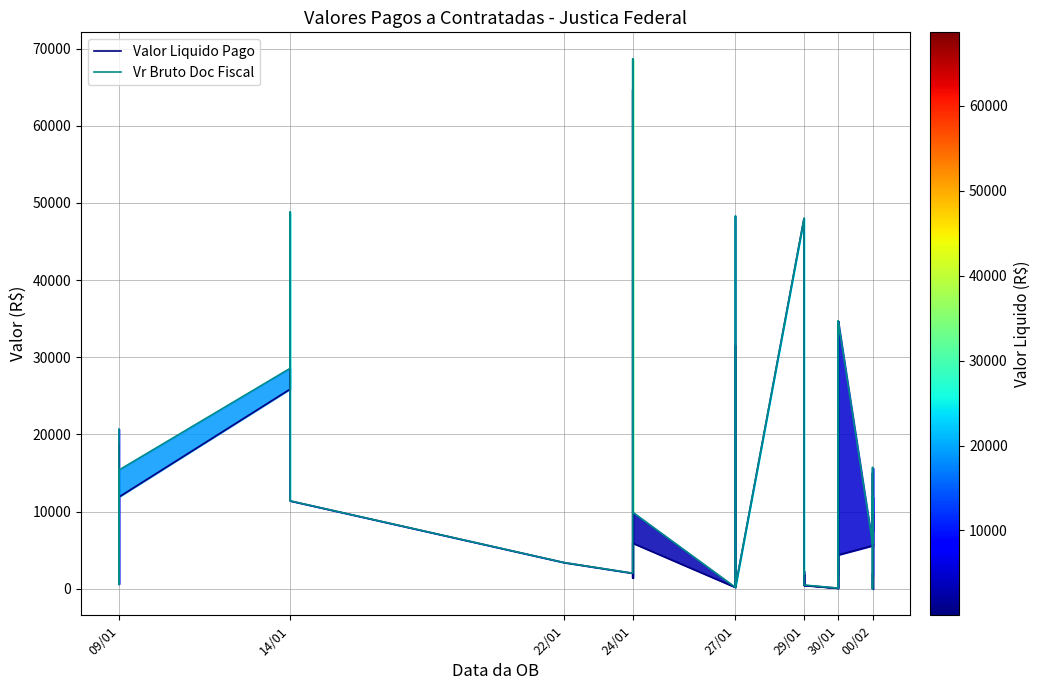

How many values in the Vr Bruto Doc Fiscal series are below 9820?

18